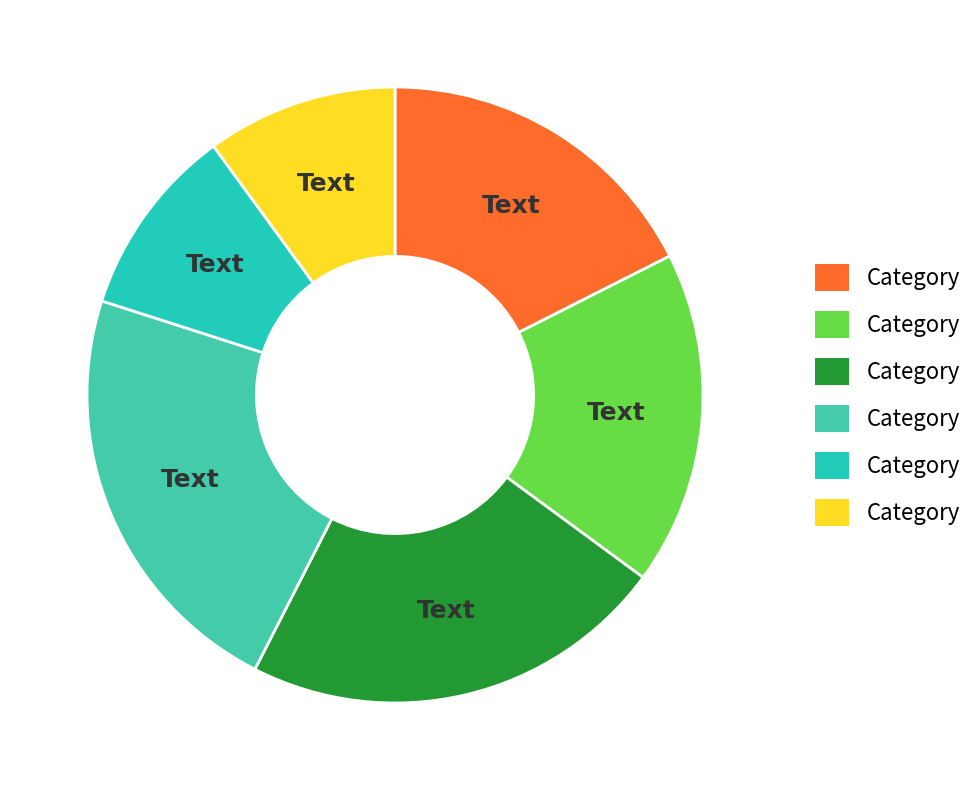

How many slices are in this pie chart?

6